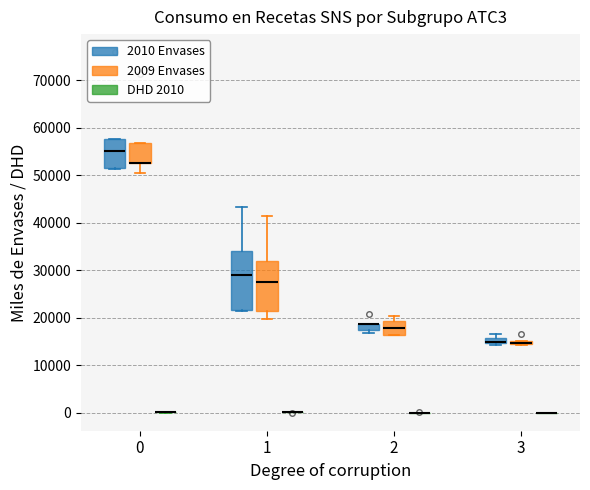

Comparing the boxes themselves (not the whiskers), which one is the tallest?

1 (2010 Envases)